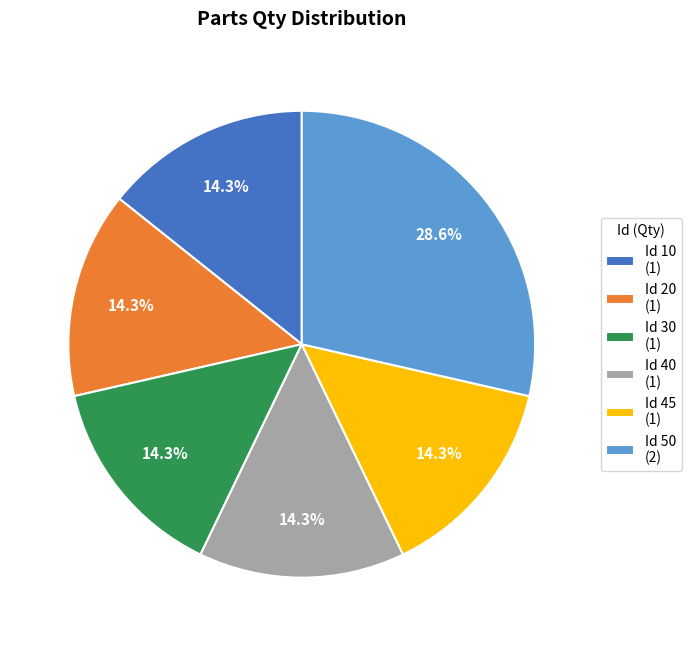

Is there any slice that represents more than half of the pie?

No